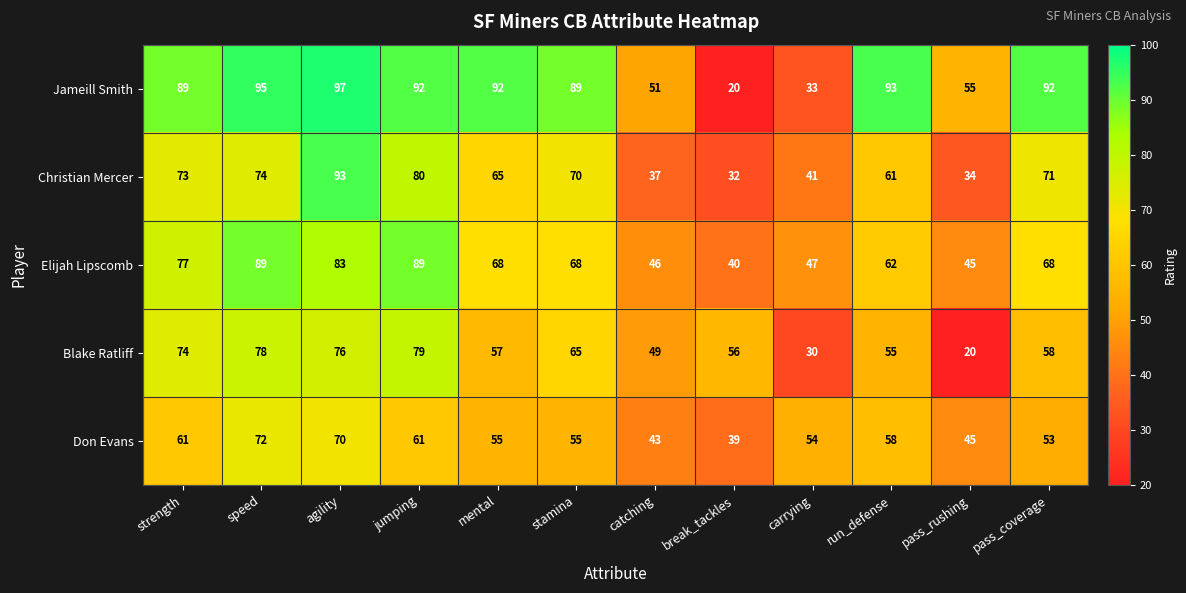

List the series in order of their peak value, highest first.

Jameill Smith, Christian Mercer, Elijah Lipscomb, Blake Ratliff, Don Evans